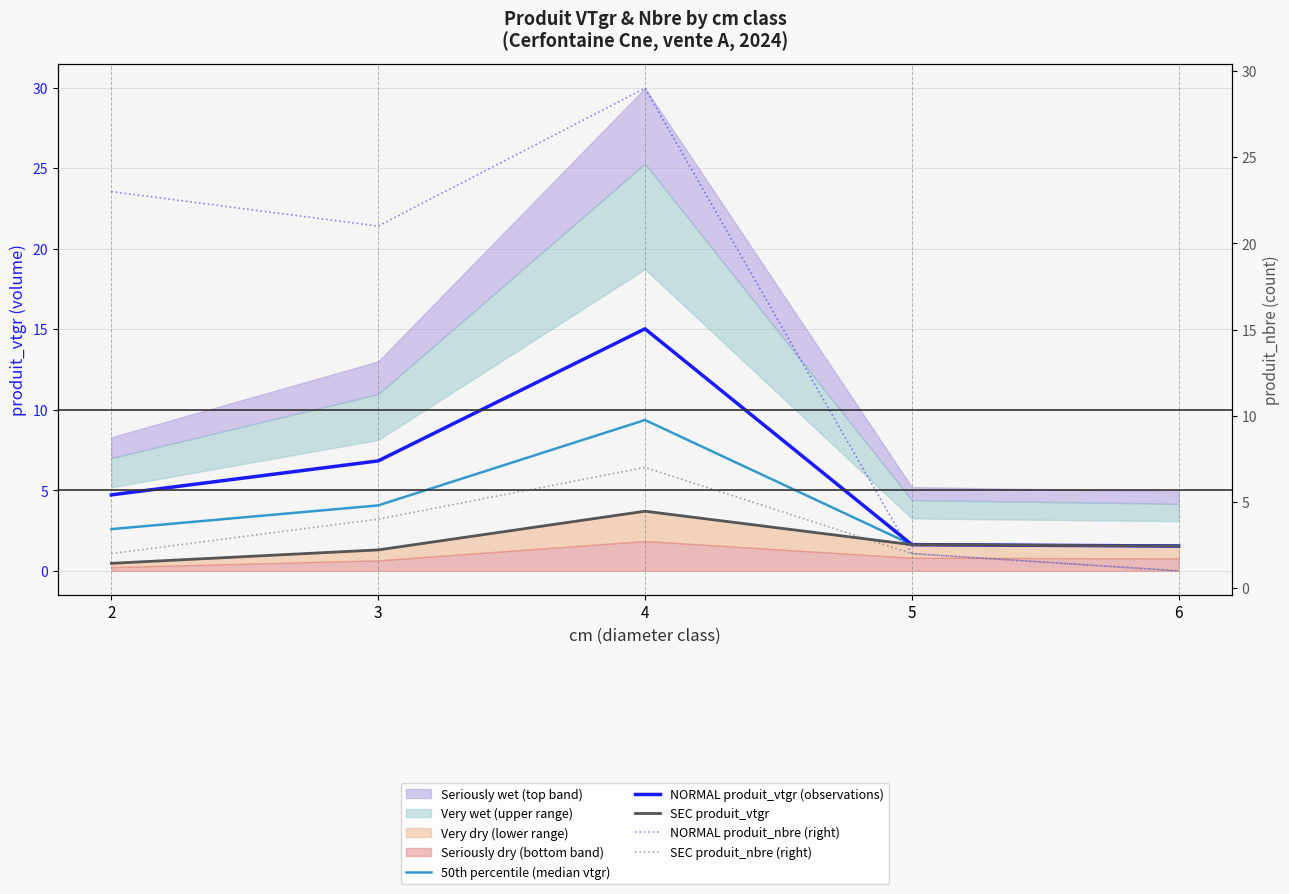

Is it true that 50th percentile (median vtgr) equals 1.6 at 5?

True